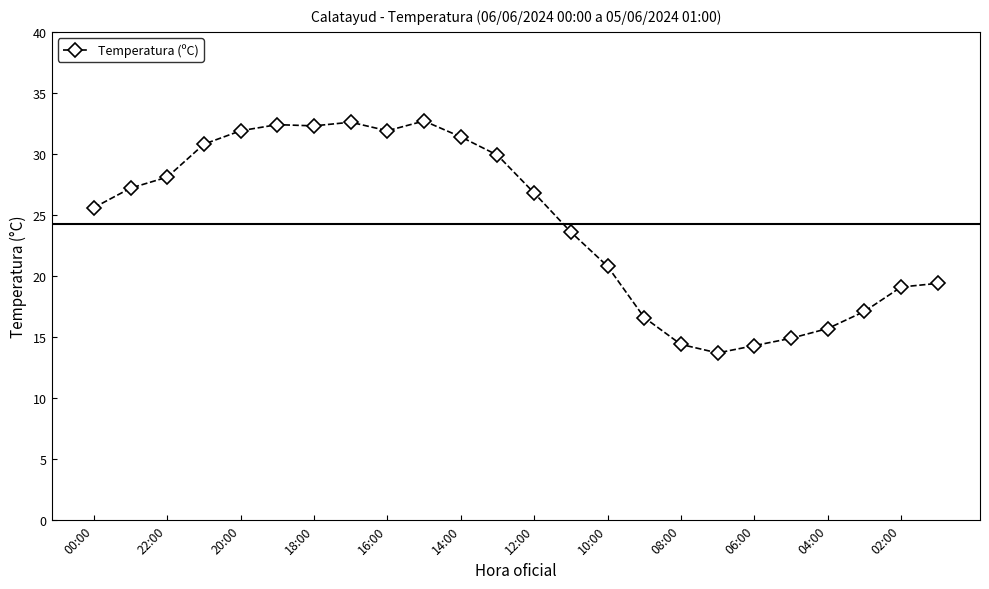

What is the minimum value shown in the chart?

13.7